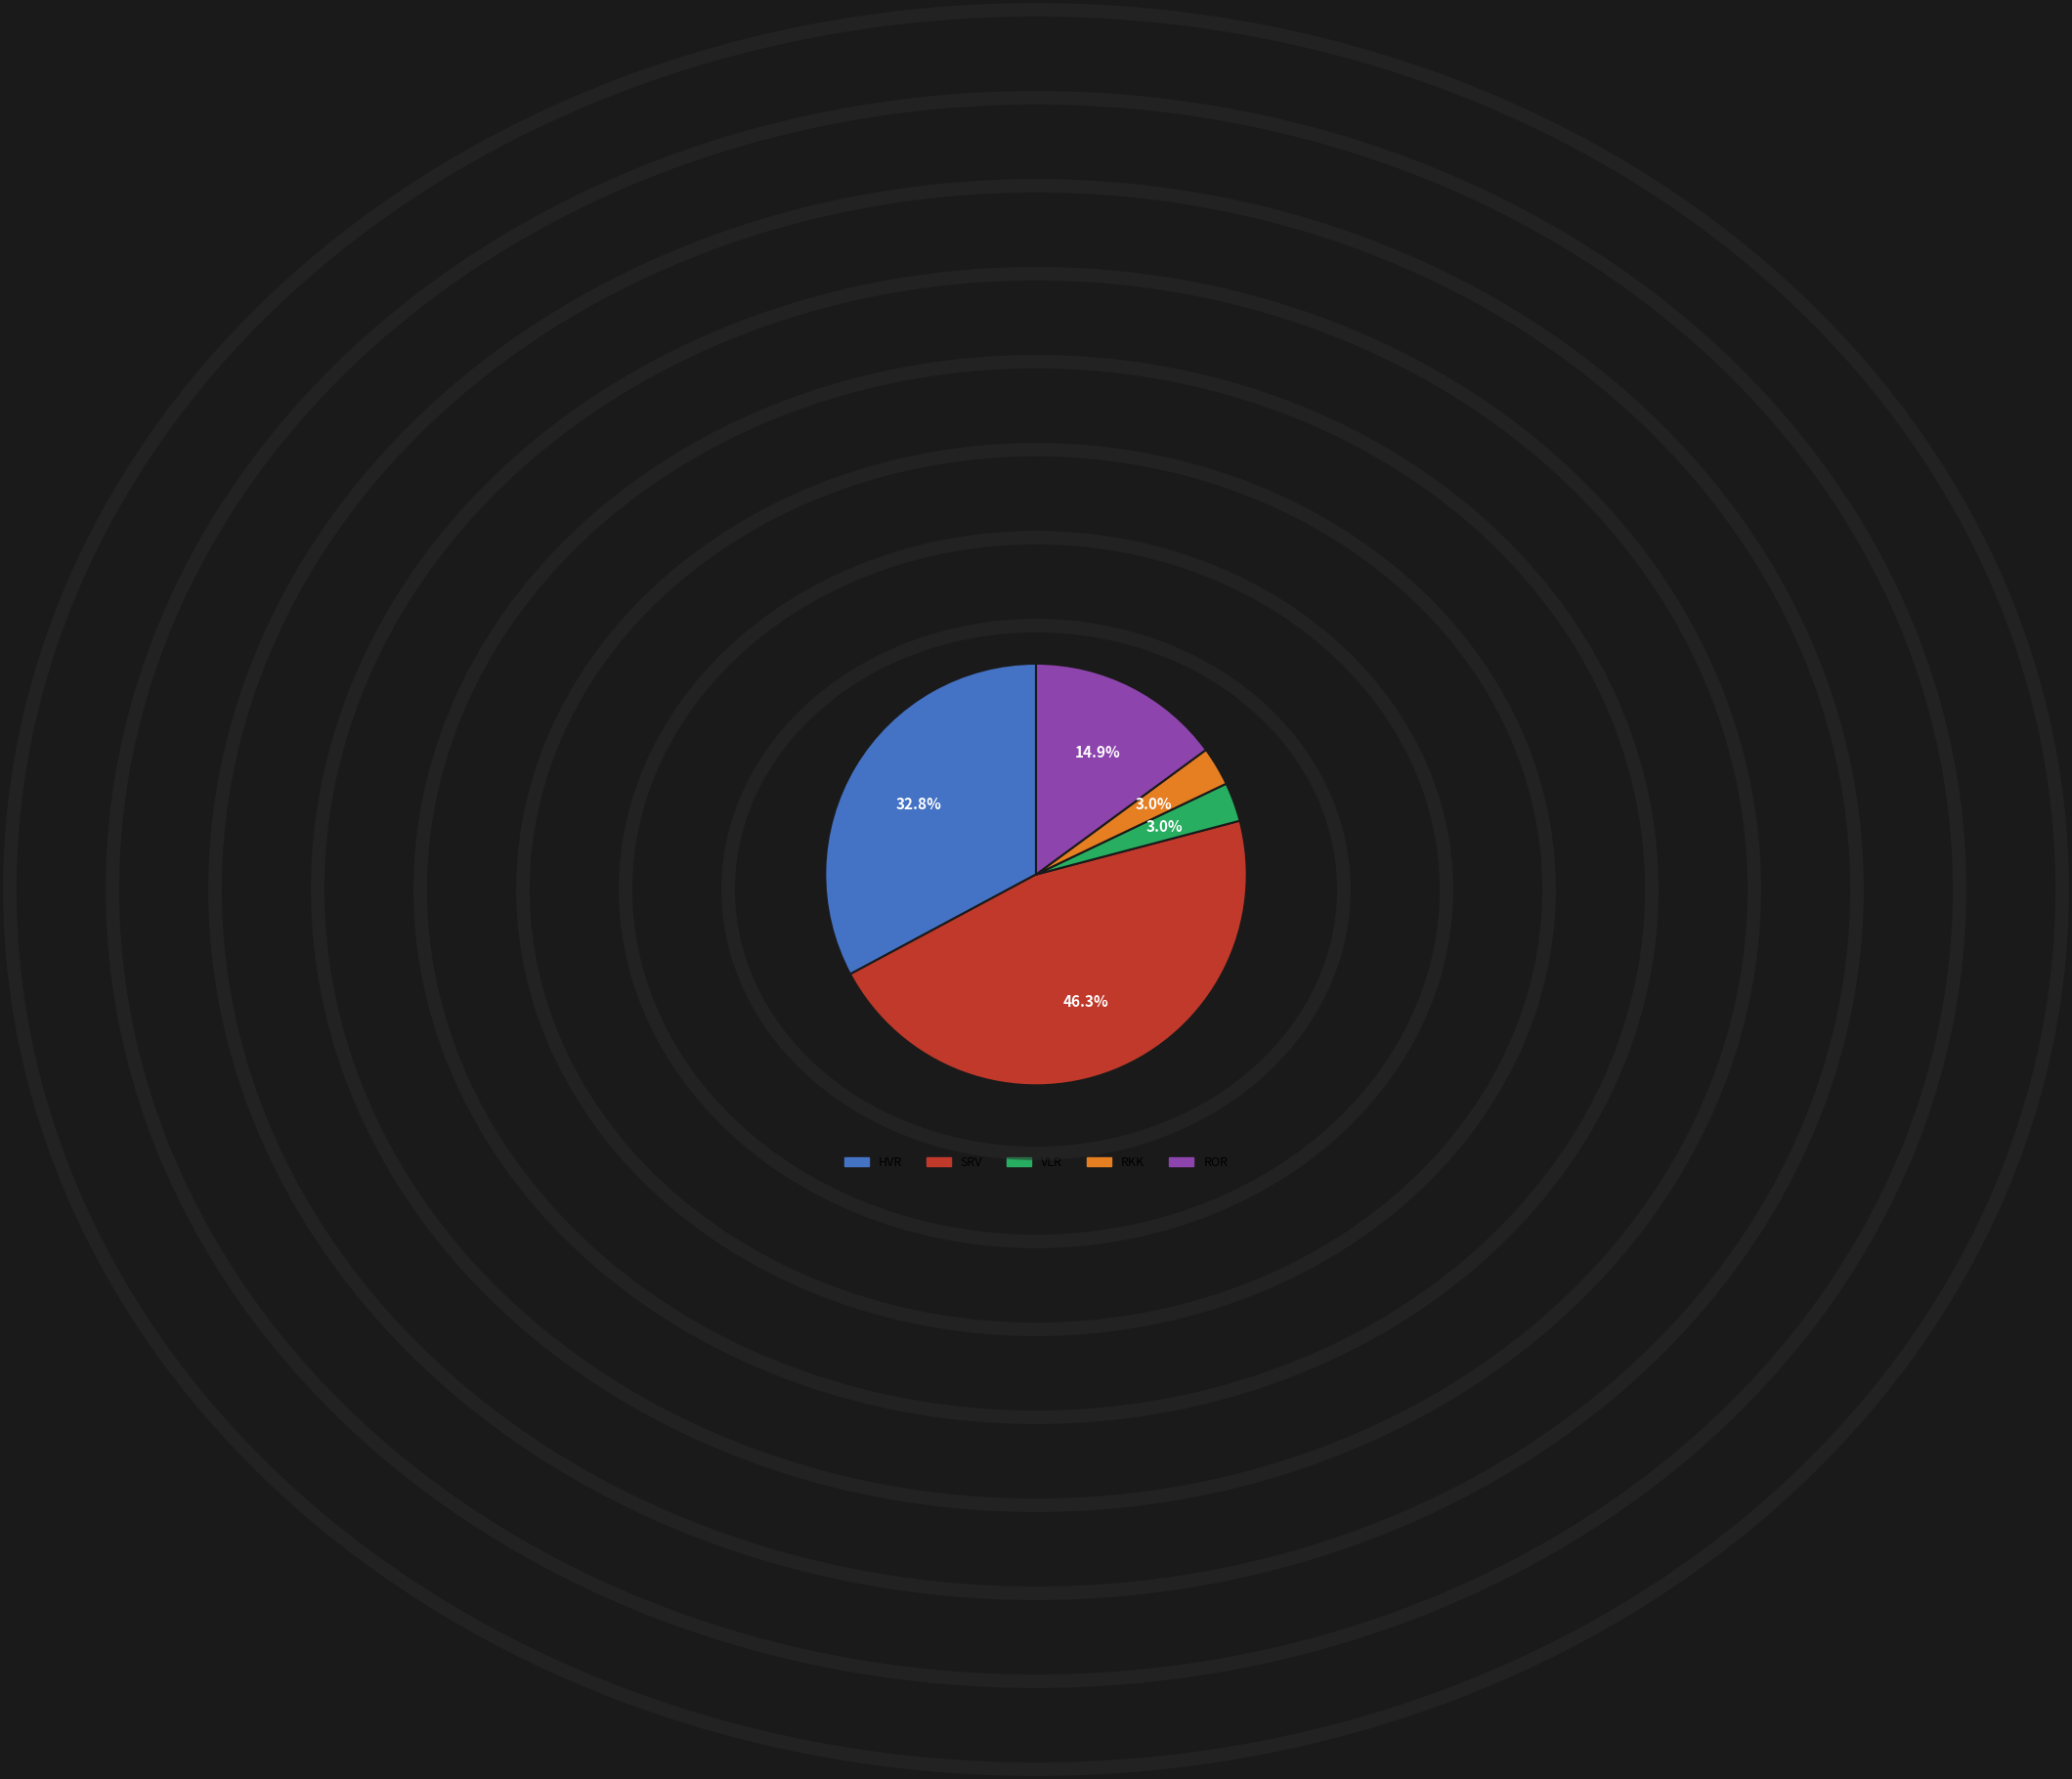

How much of the chart is everything except ROR?

85.1%